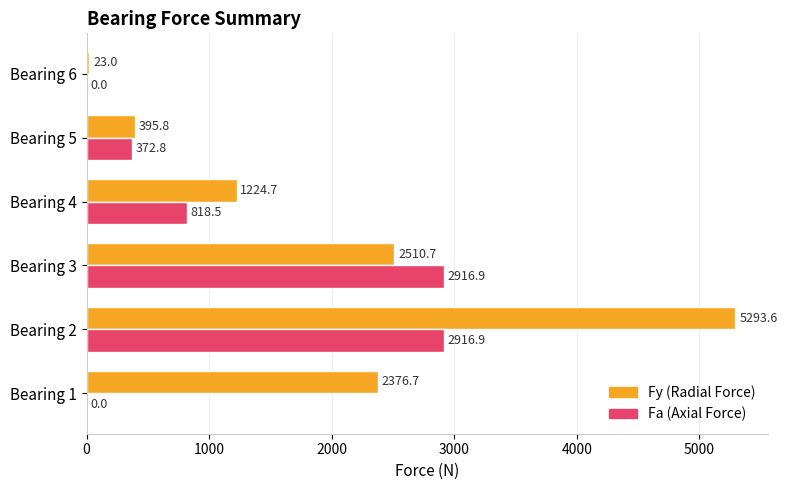

How many positive values does the Fa (Axial Force) series have?

4